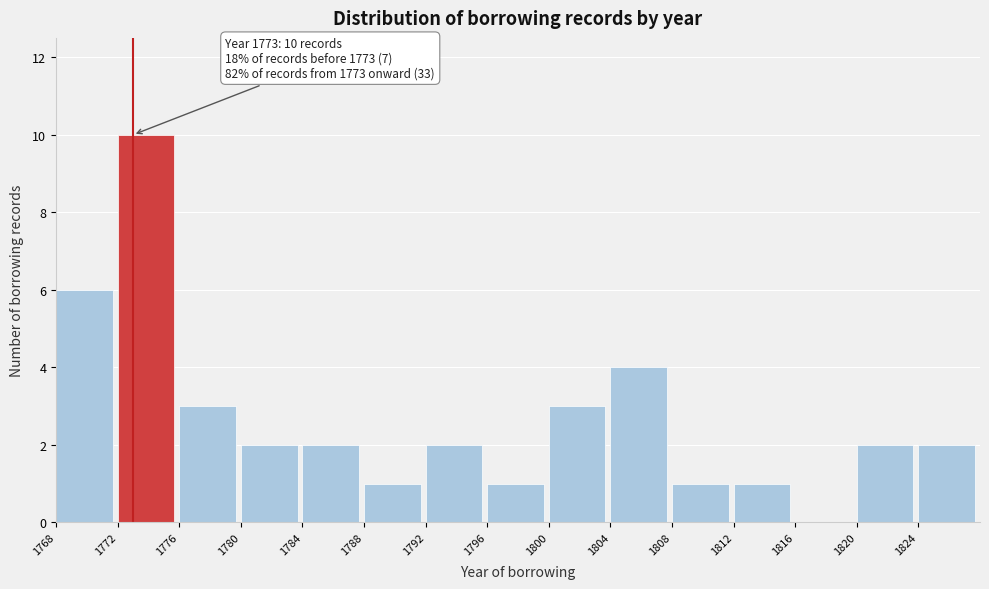

Which range on the x-axis has the tallest bar?

1772 to 1776